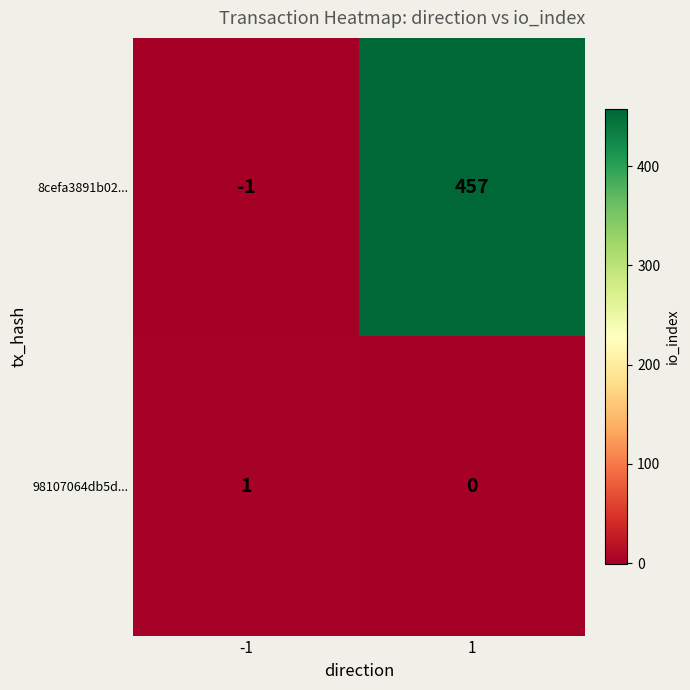

True or false: 98107064db5d... has a value of 0 at 1.

True